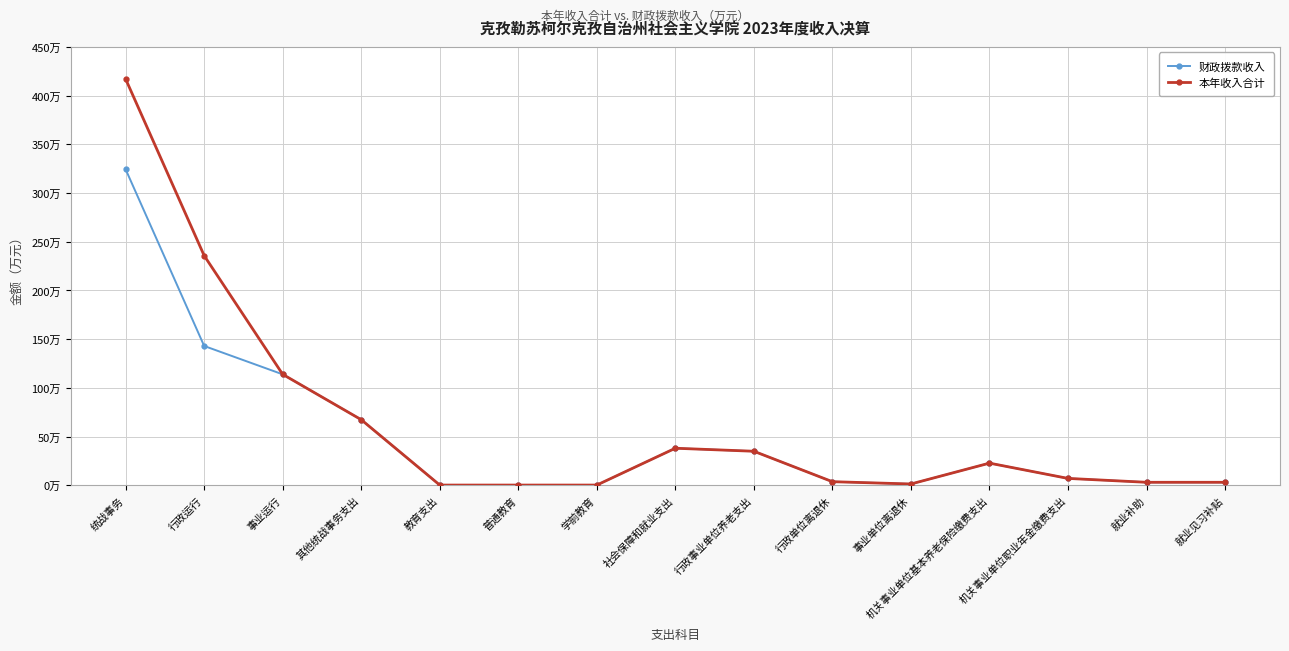

What is the total value across all series at 机关事业单位职业年金缴费支出?

14.2